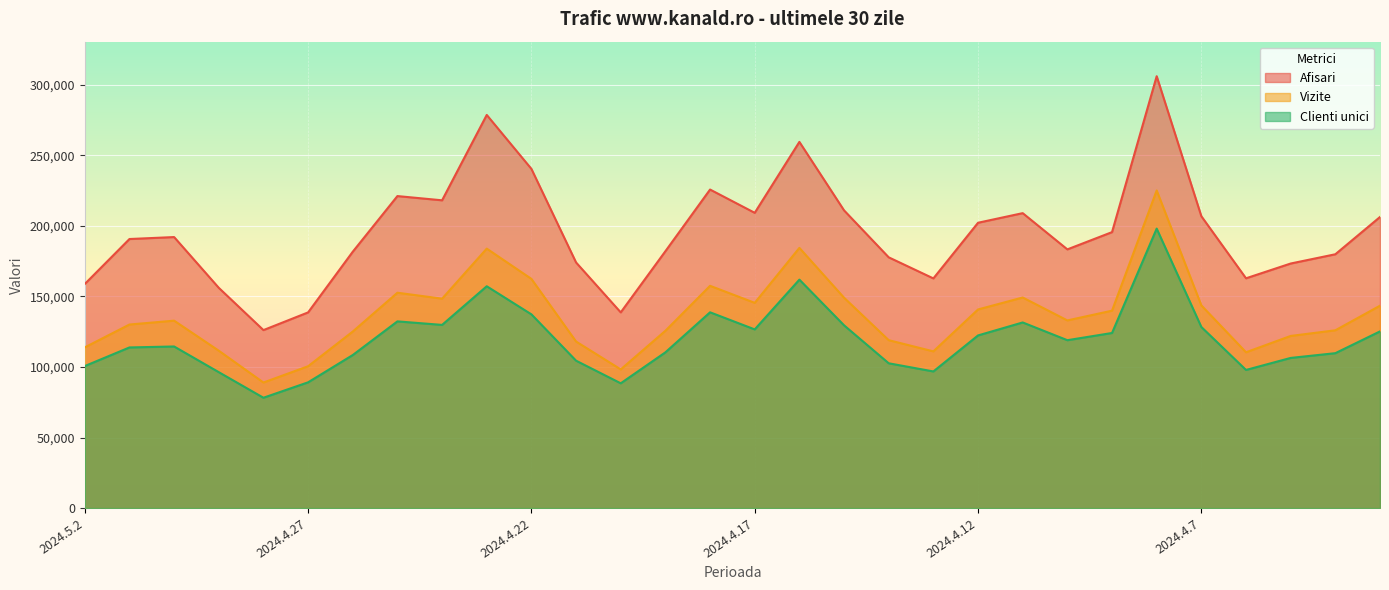

Is it true that Afisari equals 180934 at 2024.4.16?

False